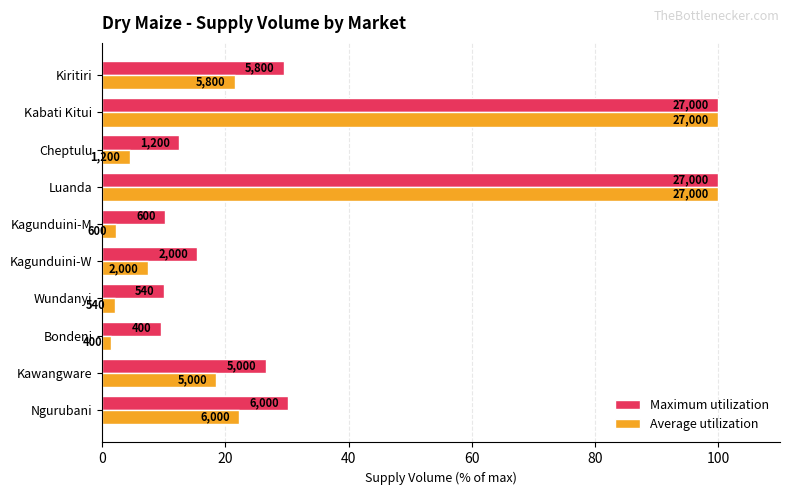

Reading left to right, list all the values displayed in this chart.

Maximum utilization: 30.2	26.5	9.5	10.0	15.4	10.2	100.0	12.4	100.0	29.5
Average utilization: 22.2	18.5	1.5	2.0	7.4	2.2	100.0	4.4	100.0	21.5